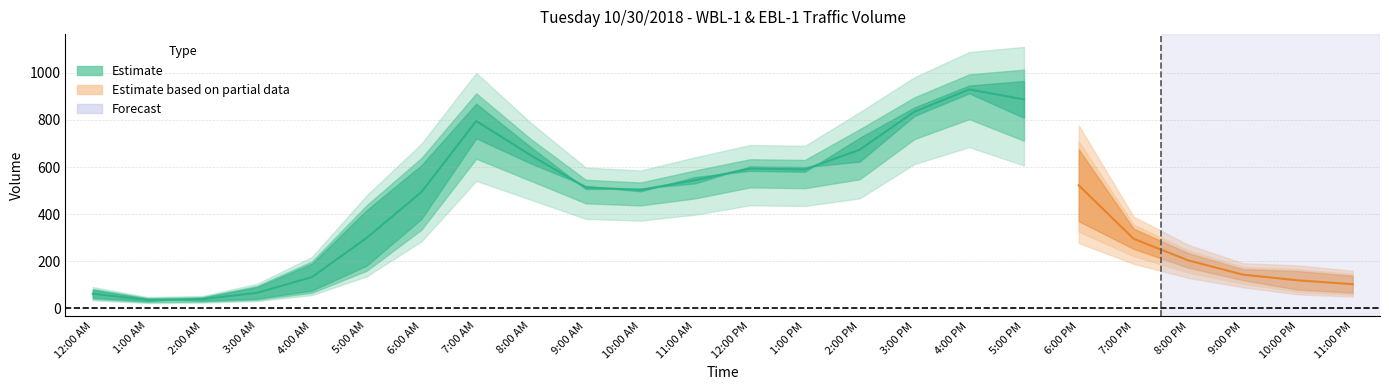

What value does the EBL-1 series have at 6:00 PM?

370